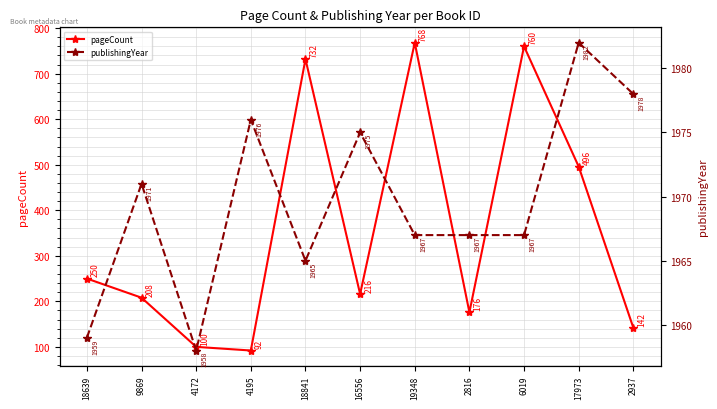

How many lines are shown in the chart?

2